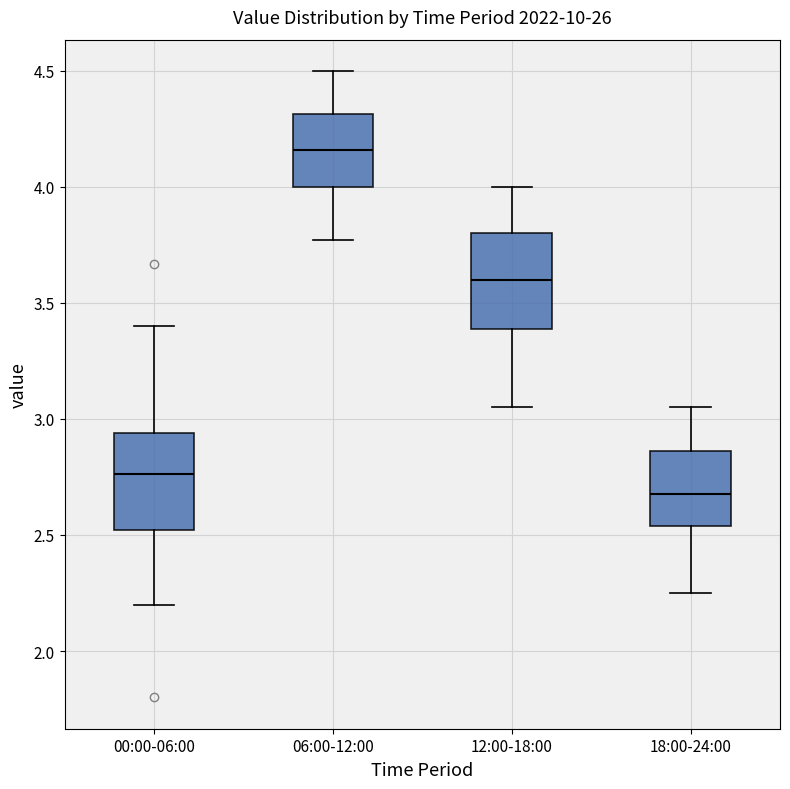

Where does the upper whisker of the box for 06:00-12:00 end on the y-axis? The values are not printed on the chart, so give them approximately, as read against the axis.

4.50